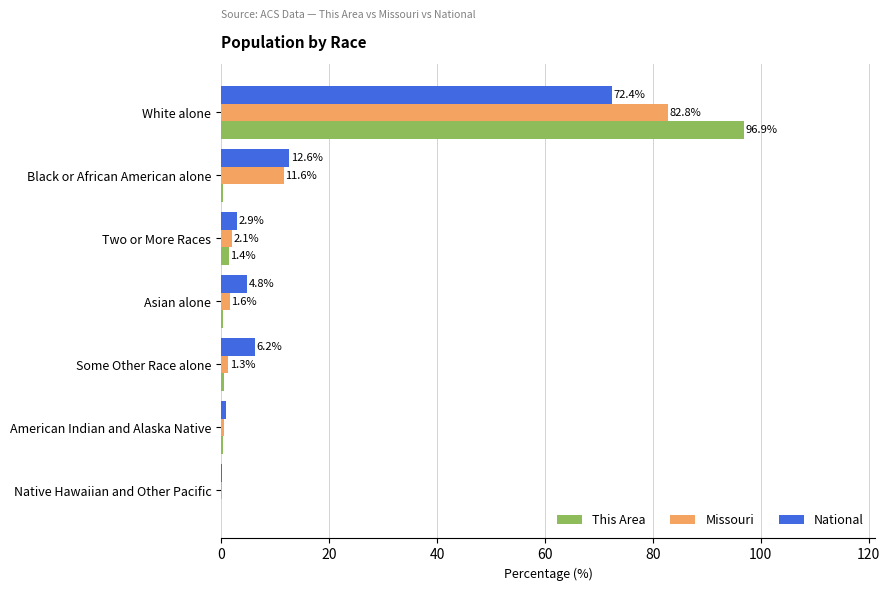

Which category has the highest value in the Missouri series?

White alone